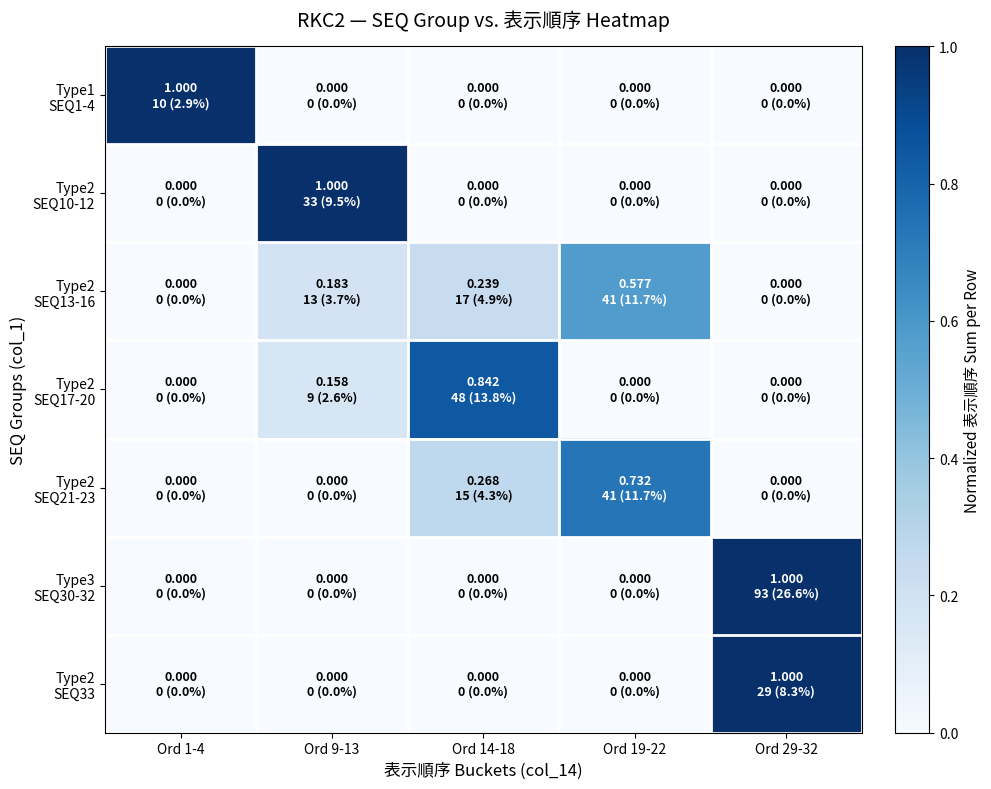

Between Ord 1-4 and Ord 29-32, which is larger?

Ord 1-4